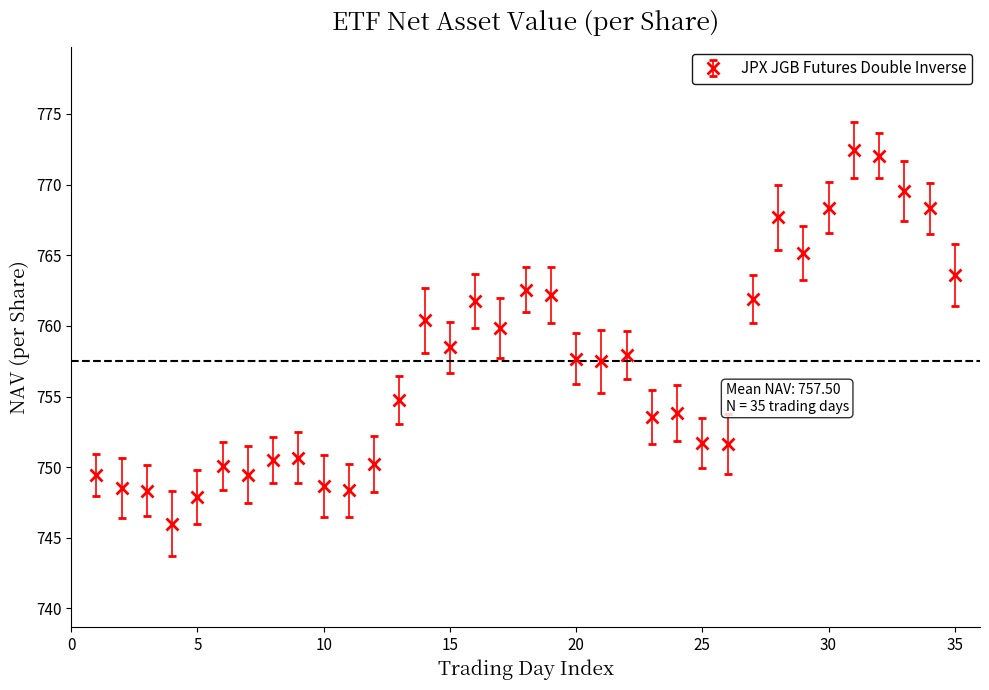

What is the difference between the maximum and minimum values?

26.5